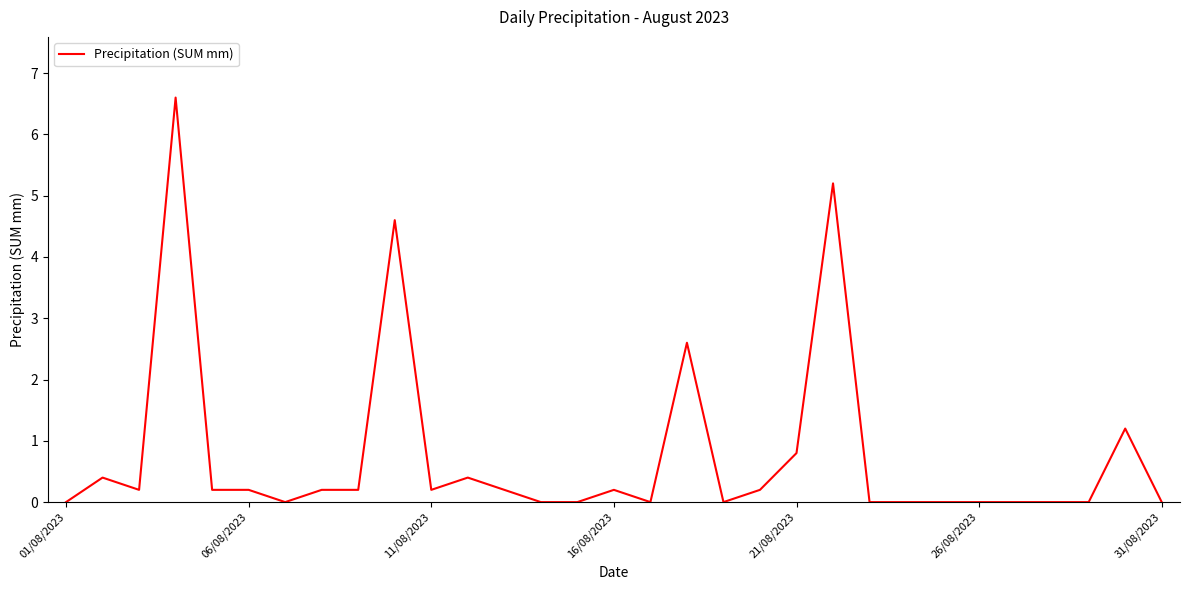

What is the greatest value displayed?

6.6